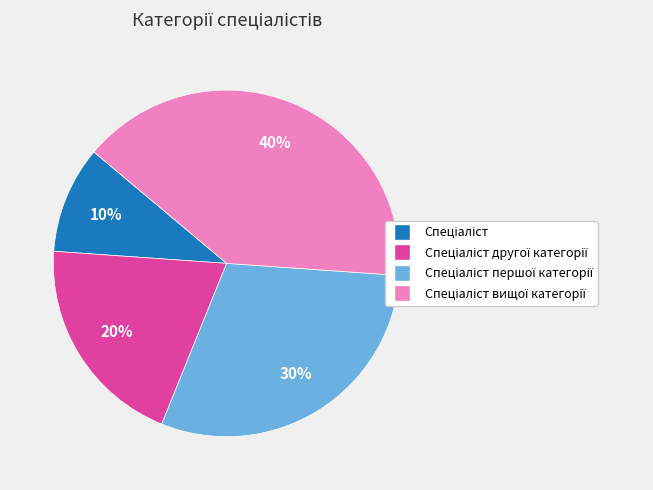

To the nearest percent, what is the average slice percentage?

25%